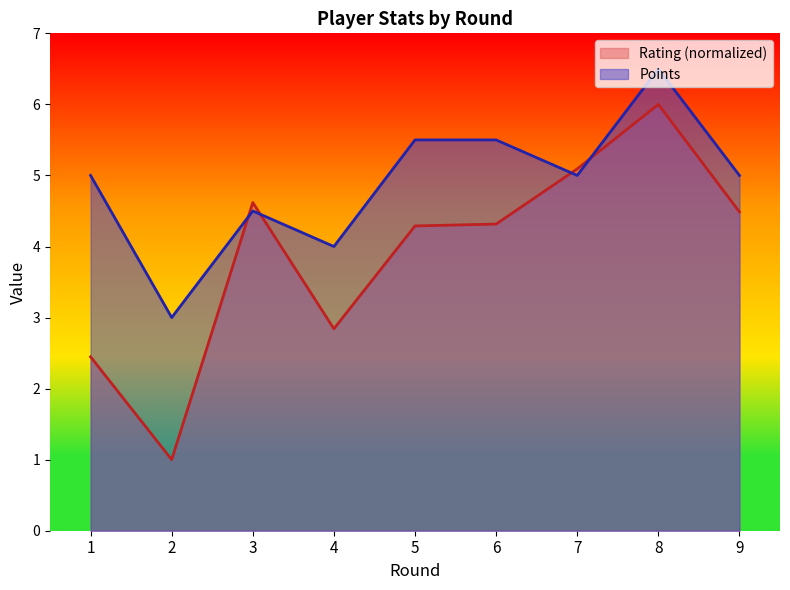

Which category has the highest value across all series?

8